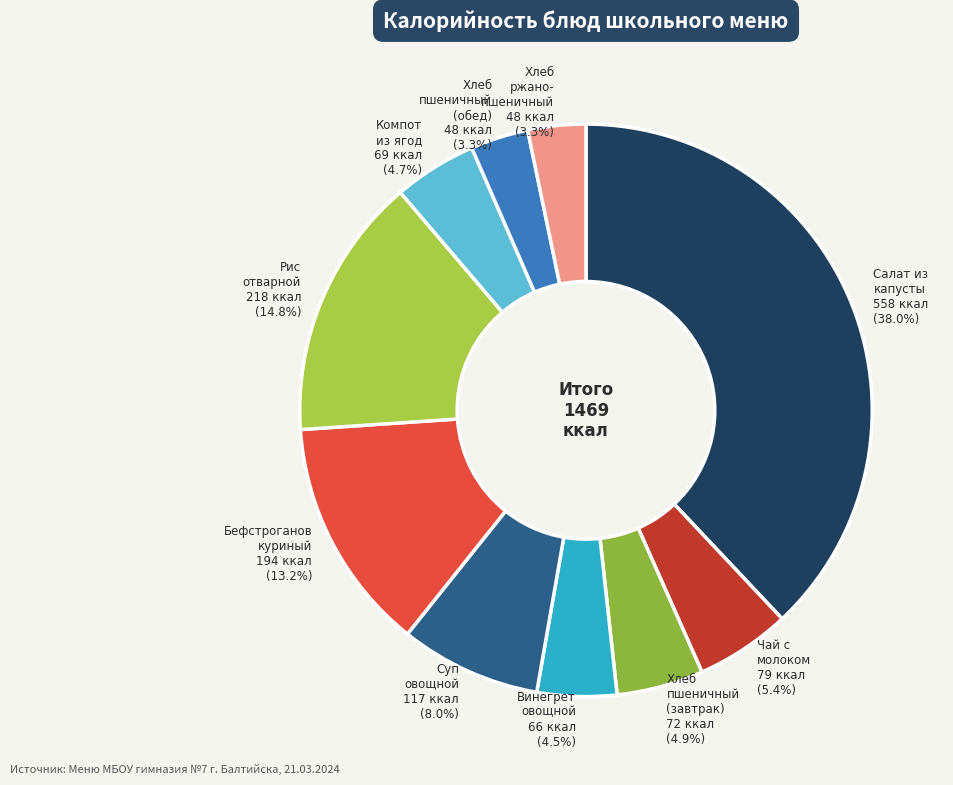

Between Чай с молоком 79 ккал (5.4%) and Хлеб пшеничный (обед) 48 ккал (3.3%), which is larger?

Чай с молоком 79 ккал (5.4%)